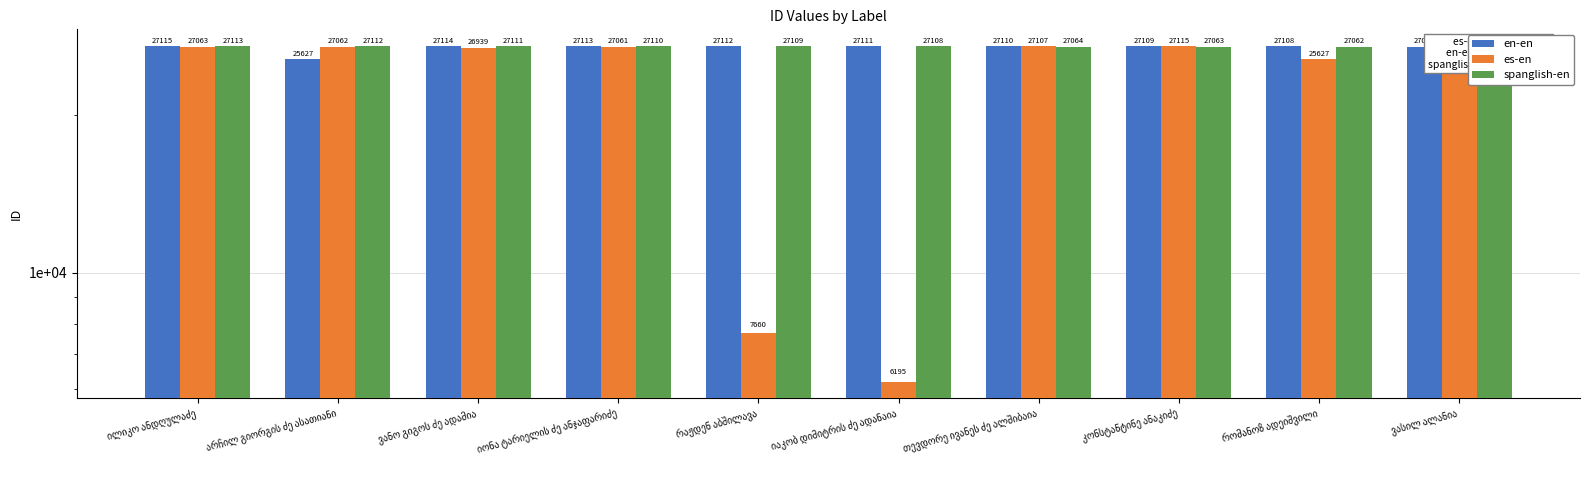

How many values in the es-en series are below 27062?

5